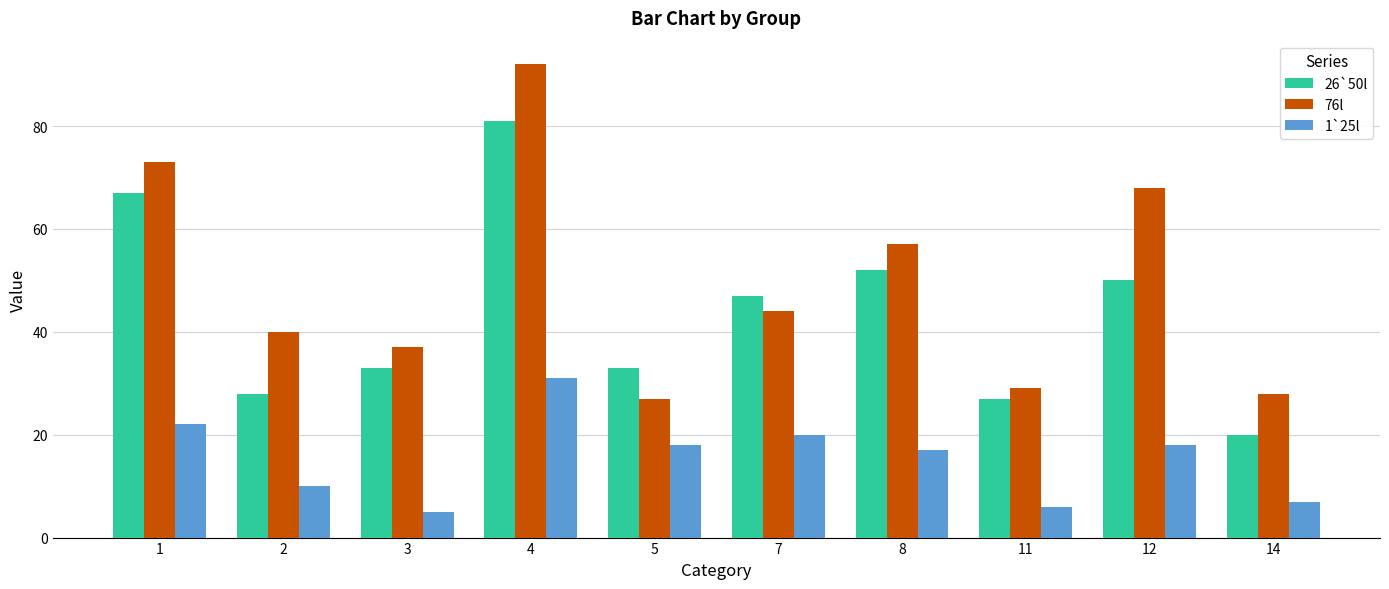

Which series has the largest range (max minus min)?

76l